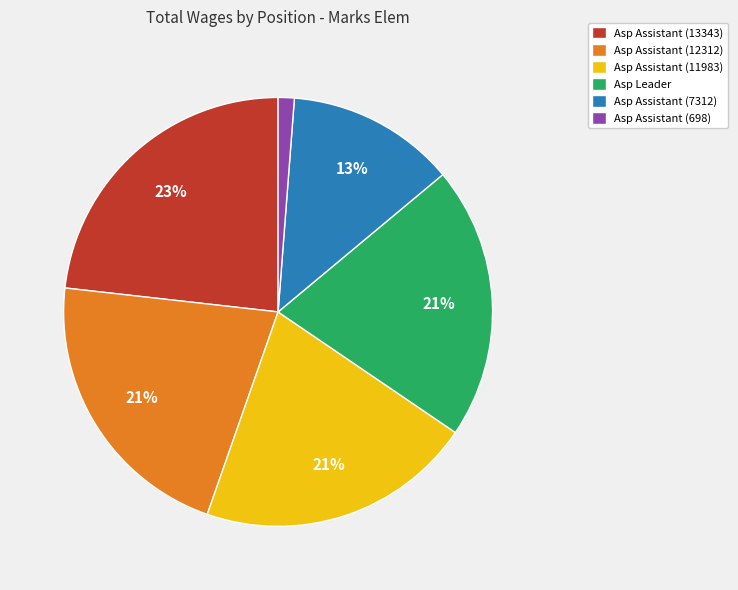

How many slices are in this pie chart?

6